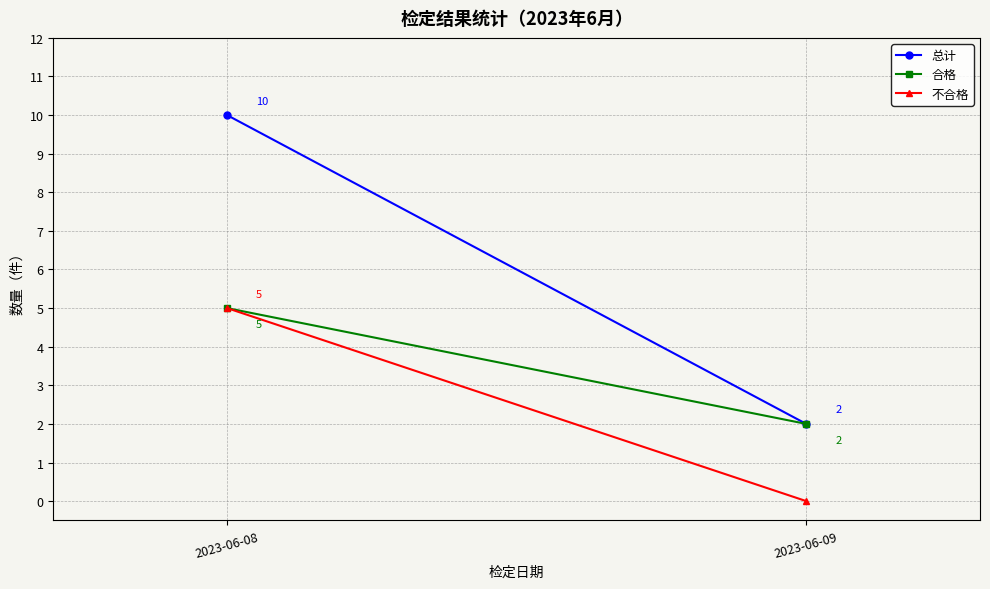

Where is 不合格 nearest to the value 2?

2023-06-09